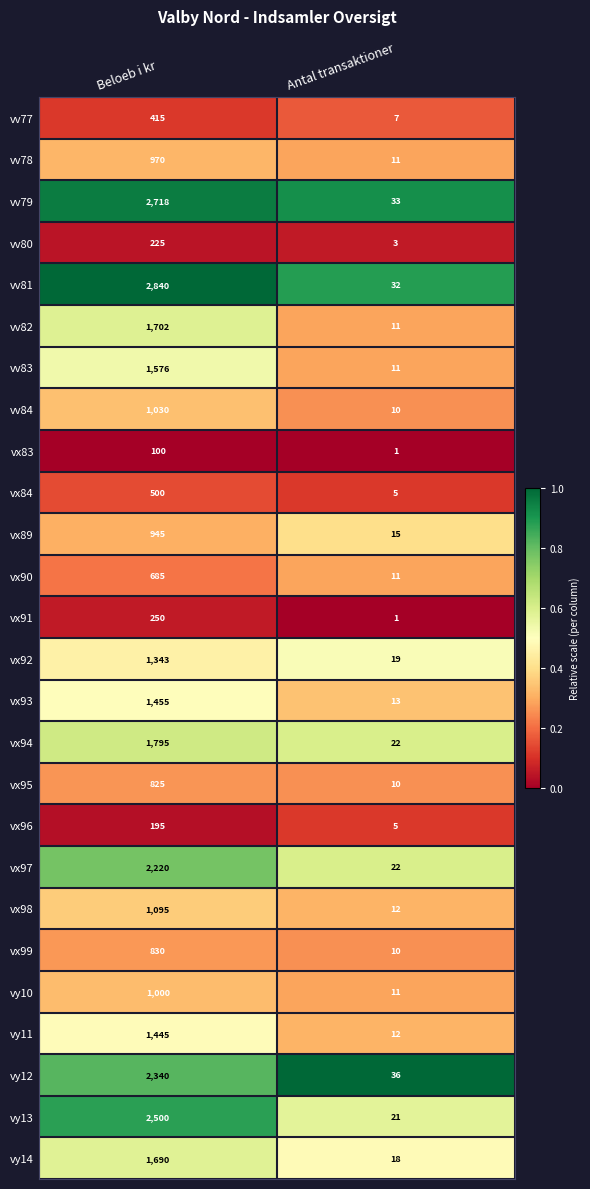

Which label corresponds to the largest value in the chart?

Beloeb i kr